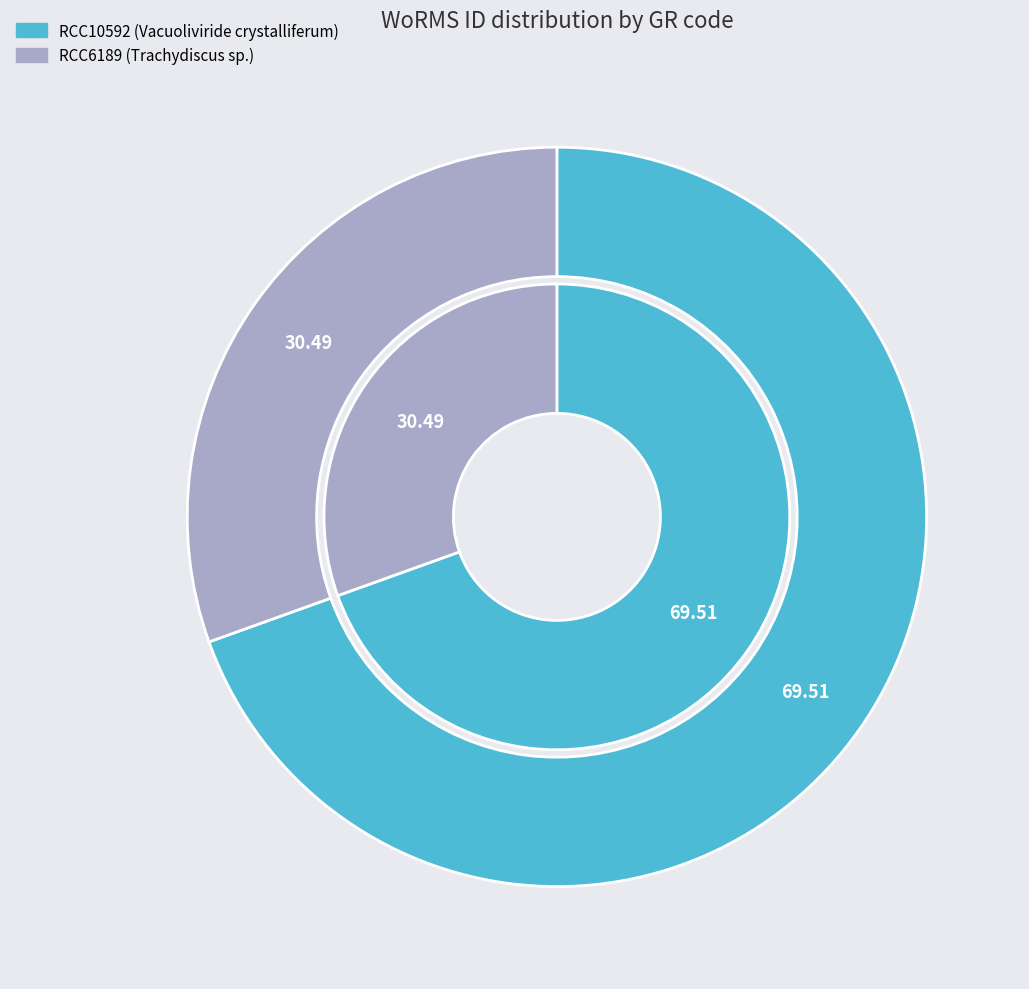

How many segments does this pie chart have?

2